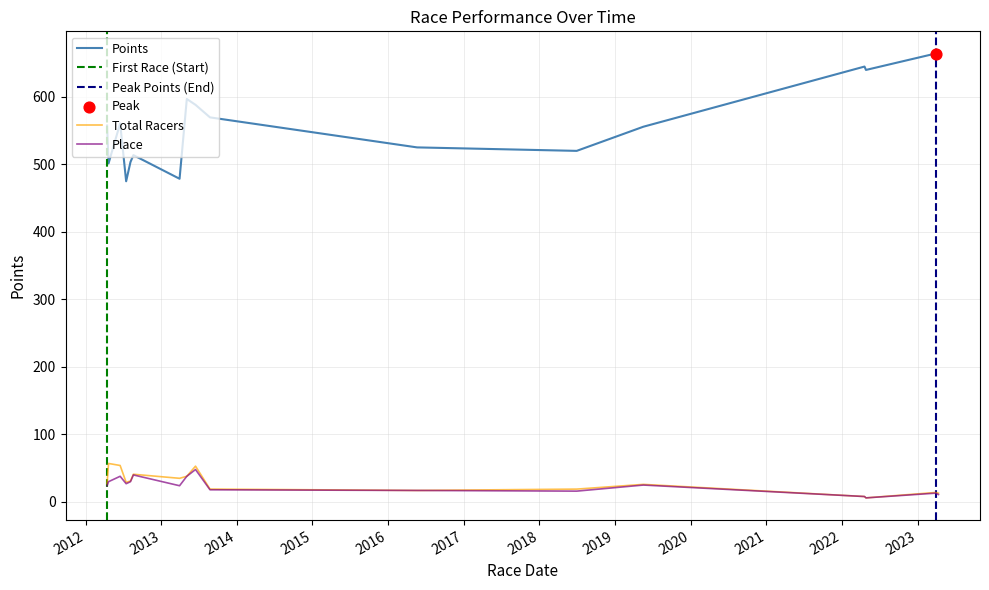

Which series contains the highest Y value?

Points